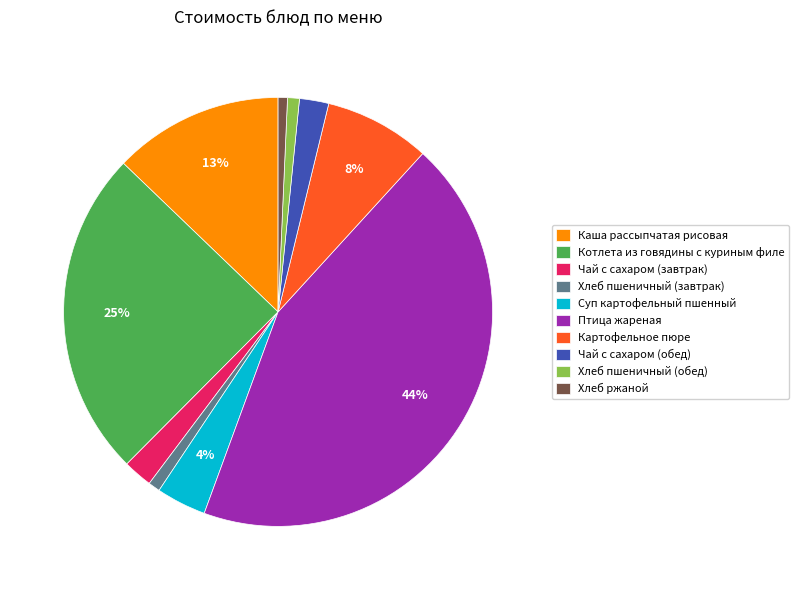

To the nearest percent, what percentage of the pie is Птица жареная?

44%